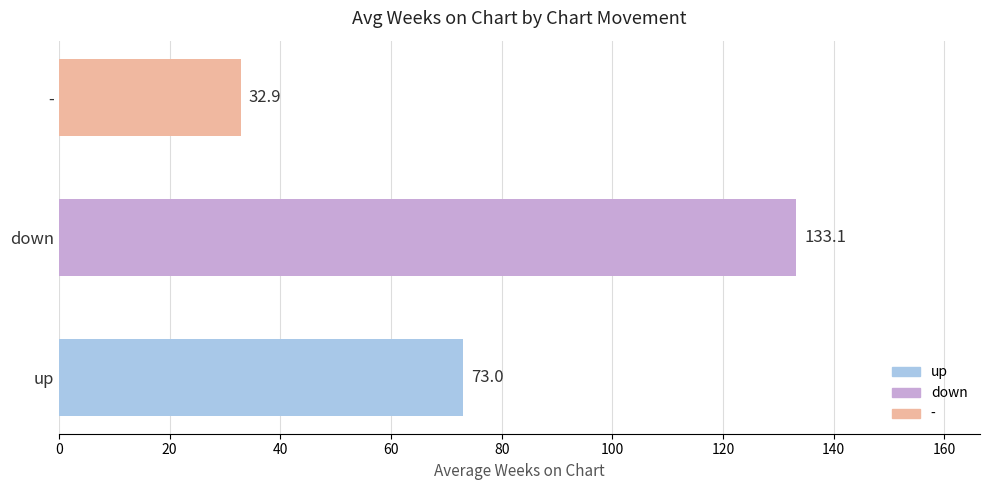

How many categories are shown in the chart?

3